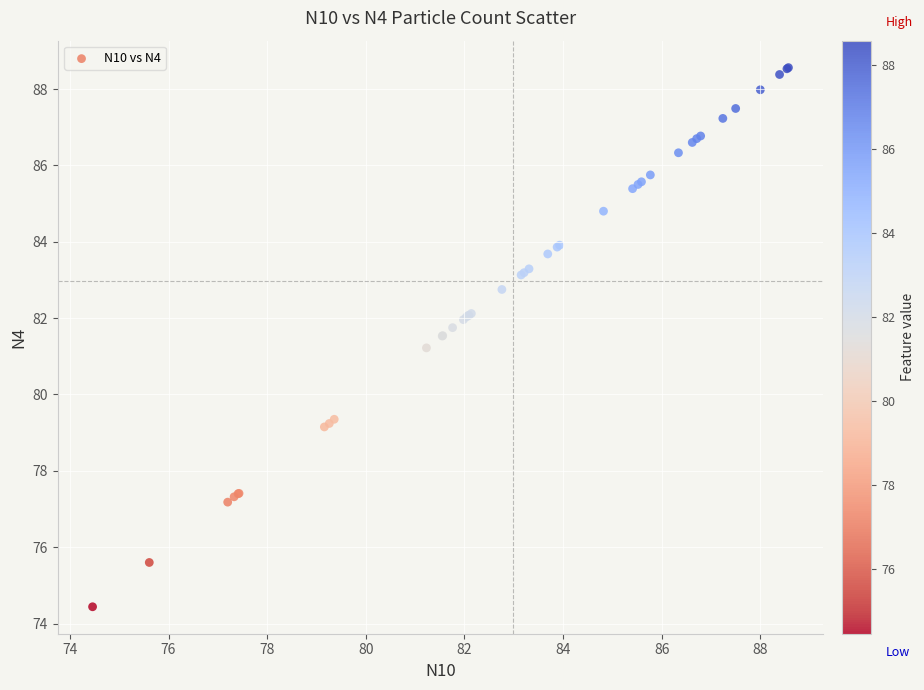

What Y value in the scatter plot is closest to 81?

81.2